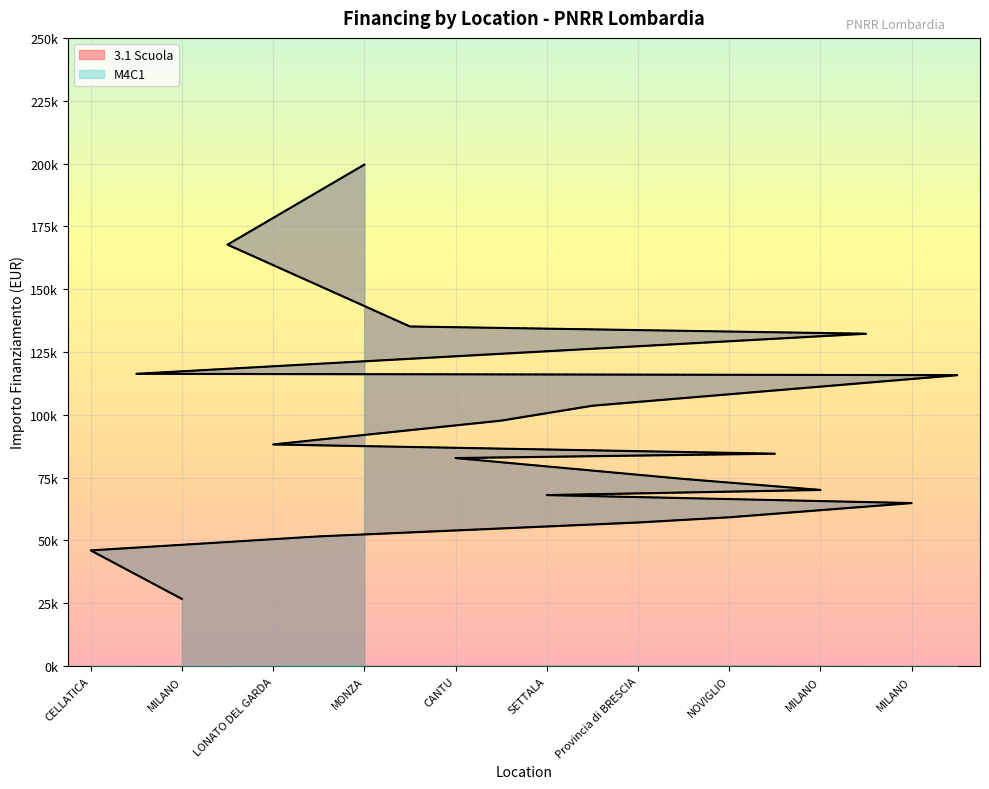

Does the chart display data point markers on the line(s)?

No